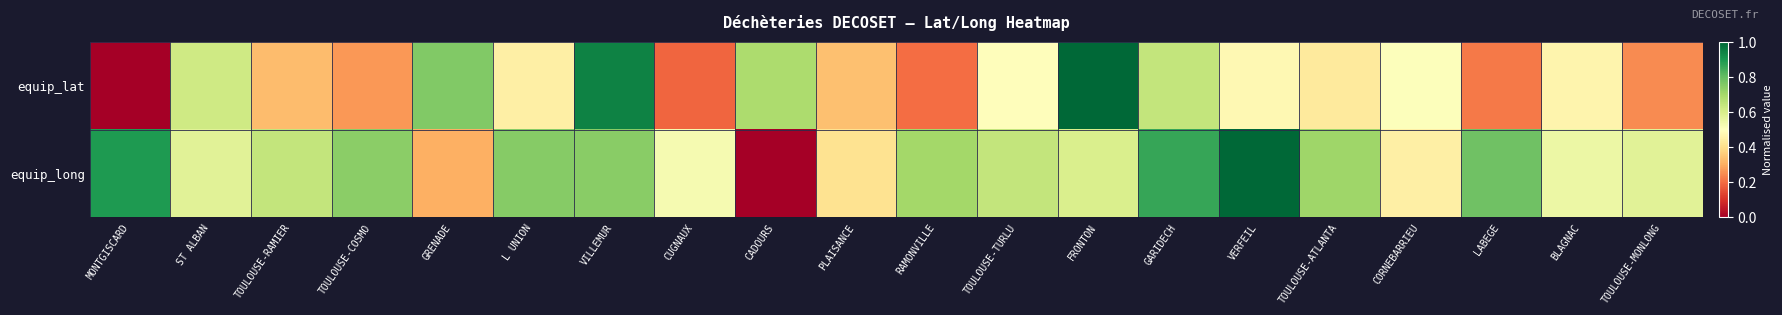

Reading left to right, transcribe all the data shown in this chart.

equip_lat: MONTGISCARD=0.0	ST ALBAN=0.6	TOULOUSE-RAMIER=0.3	TOULOUSE-COSMO=0.3	GRENADE=0.8	L UNION=0.5	VILLEMUR=0.9	CUGNAUX=0.2	CADOURS=0.7	PLAISANCE=0.3	RAMONVILLE=0.2	TOULOUSE-TURLU=0.5	FRONTON=1.0	GARIDECH=0.6	VERFEIL=0.5	TOULOUSE-ATLANTA=0.4	CORNEBARRIEU=0.5	LABEGE=0.2	BLAGNAC=0.5	TOULOUSE-MONLONG=0.2
equip_long: MONTGISCARD=0.9	ST ALBAN=0.6	TOULOUSE-RAMIER=0.6	TOULOUSE-COSMO=0.7	GRENADE=0.3	L UNION=0.7	VILLEMUR=0.7	CUGNAUX=0.5	CADOURS=0.0	PLAISANCE=0.4	RAMONVILLE=0.7	TOULOUSE-TURLU=0.6	FRONTON=0.6	GARIDECH=0.9	VERFEIL=1.0	TOULOUSE-ATLANTA=0.7	CORNEBARRIEU=0.5	LABEGE=0.8	BLAGNAC=0.5	TOULOUSE-MONLONG=0.6